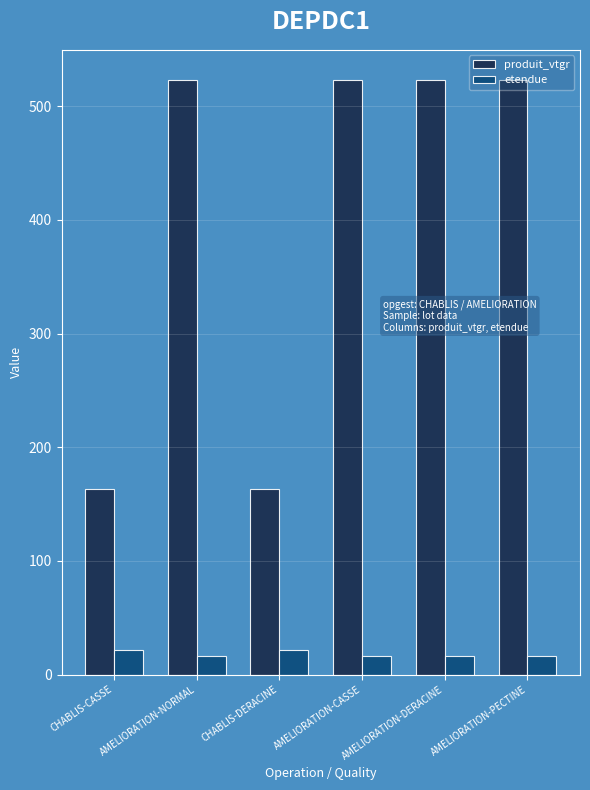

Rank the series by their average value, from highest to lowest.

produit_vtgr, etendue